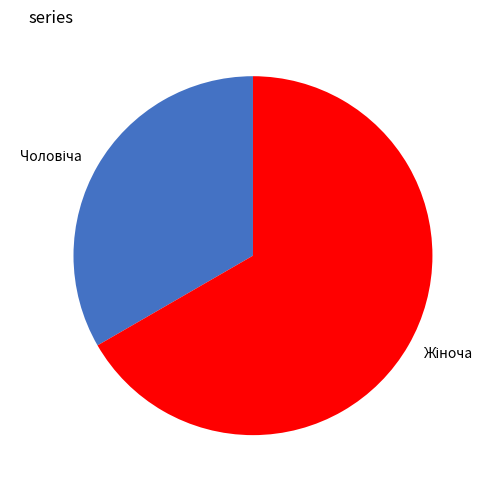

What percentage is the Жіноча slice, to the nearest percent?

67%